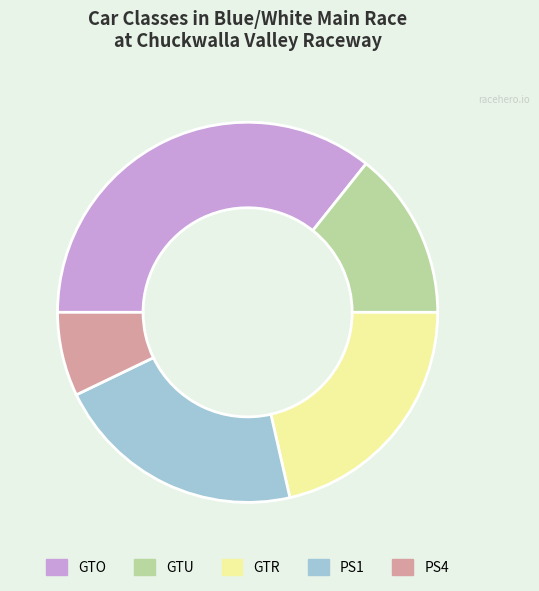

What is the largest slice in the pie chart?

GTO